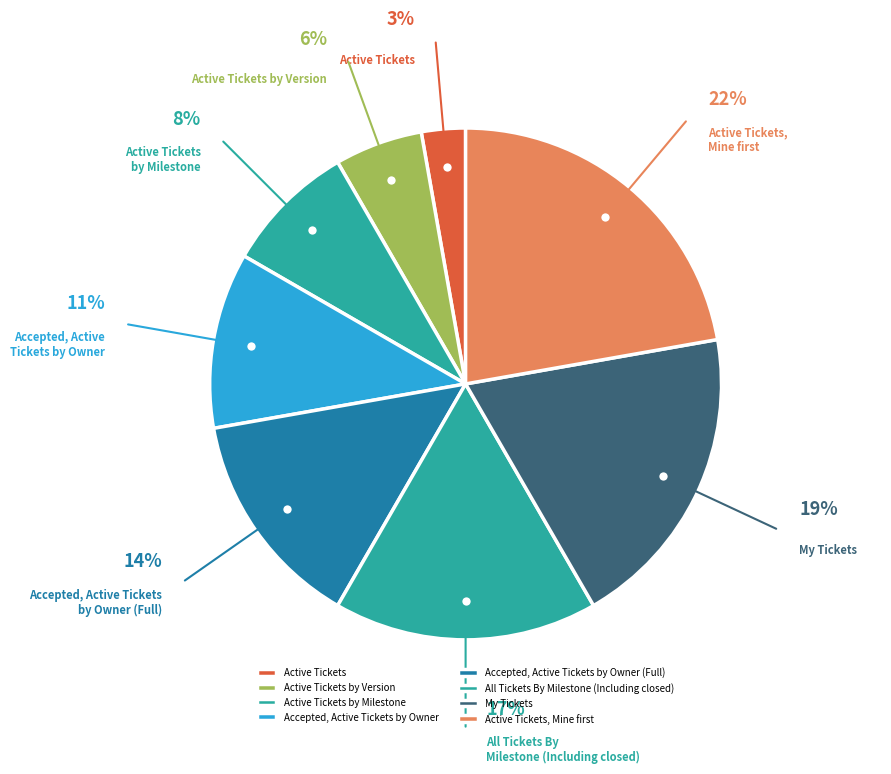

How many segments does this pie chart have?

8